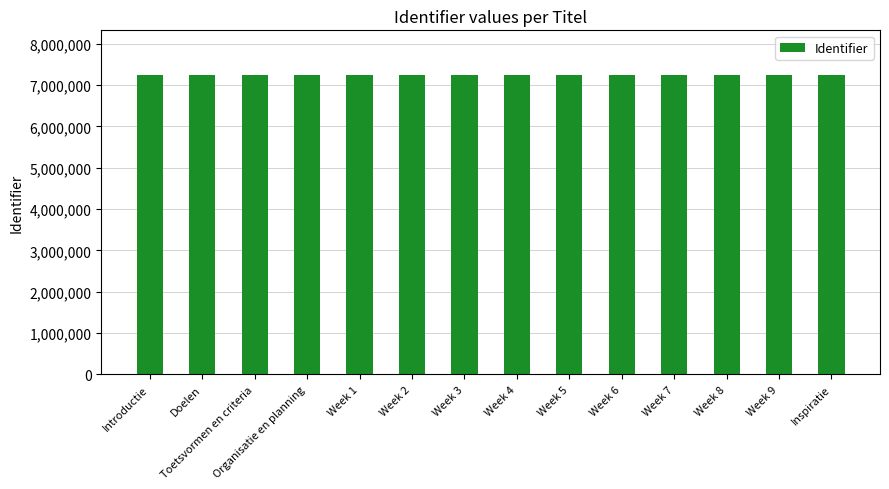

Are the bars horizontal?

No